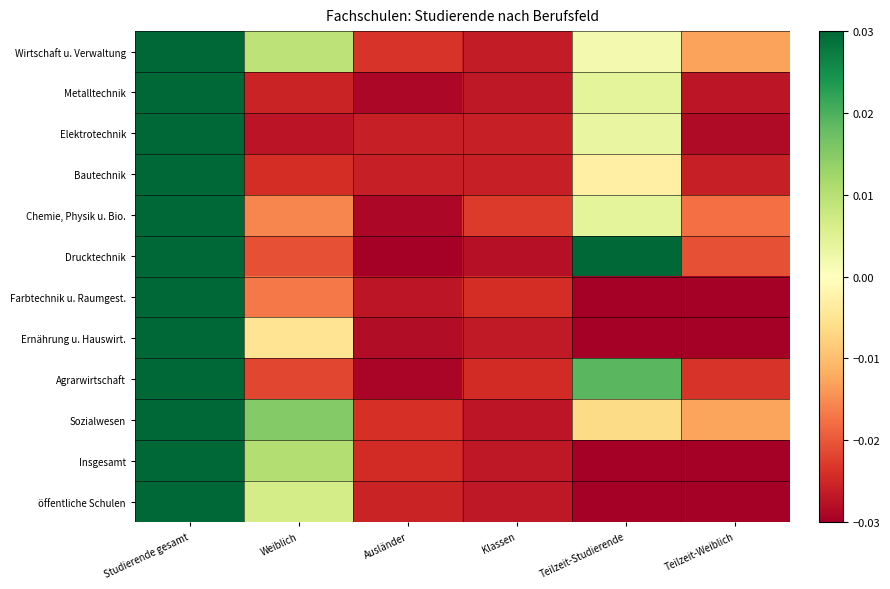

How many categories are shown in the chart?

6